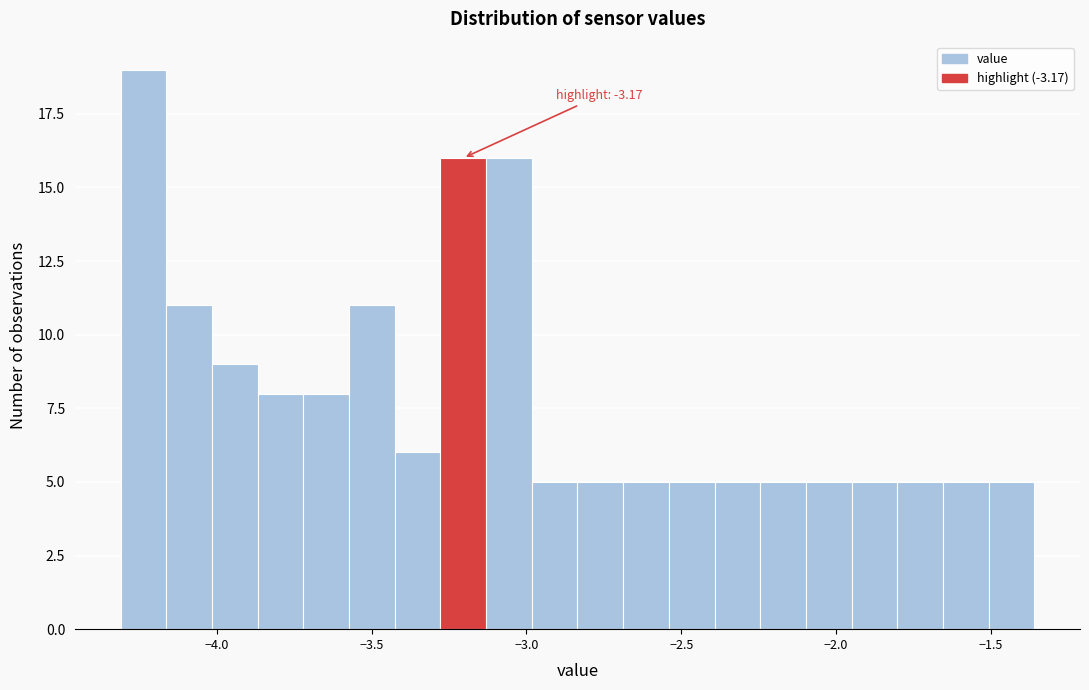

Around what value on the x-axis is the tallest bar? Give the approximate position of its centre, as read against the axis.

-4.25